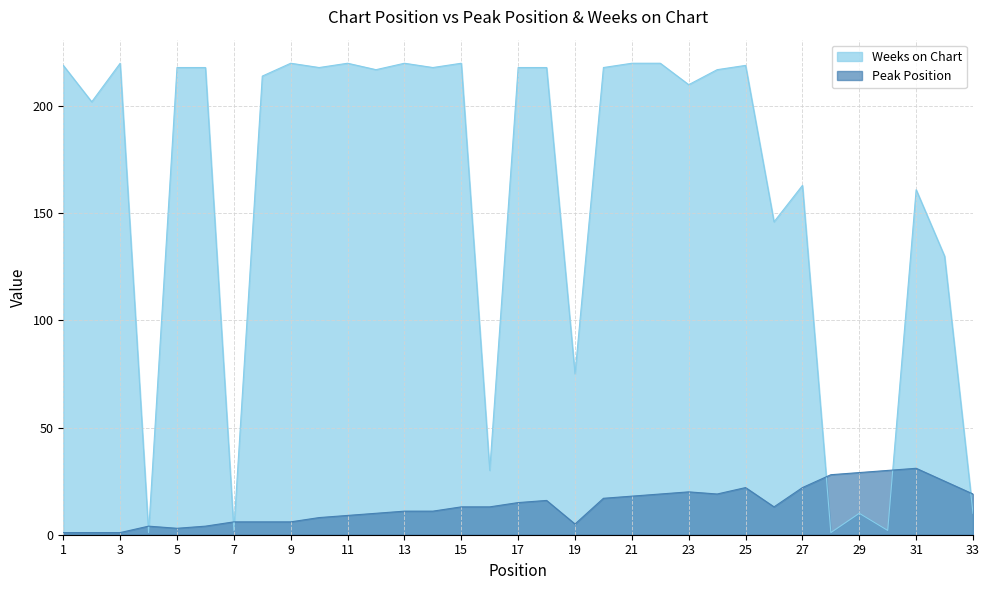

Between which two adjacent categories do Weeks on Chart and Peak Position first intersect?

3 and 4